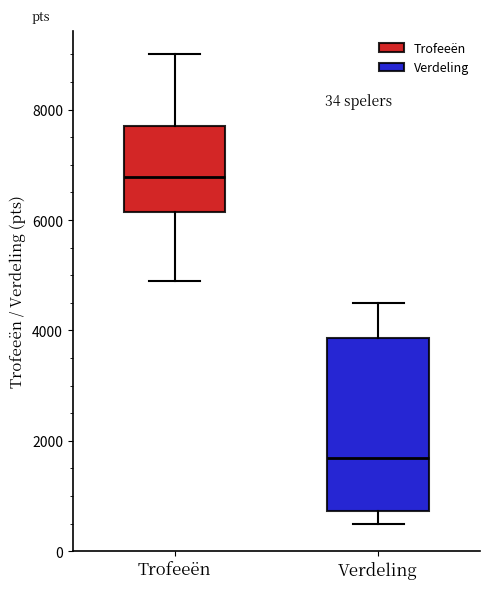

Reading left to right, transcribe this box plot: for each box, give where its median line is, the range the box spans, and where its two whiskers end, as read against the y-axis. The values are not printed on the chart, so give them approximately, as read against the axis.

Trofeeën: median 6800, box 6200 to 7800, whiskers 4800 to 9000
Verdeling: median 1600, box 800 to 3800, whiskers 400 to 4600